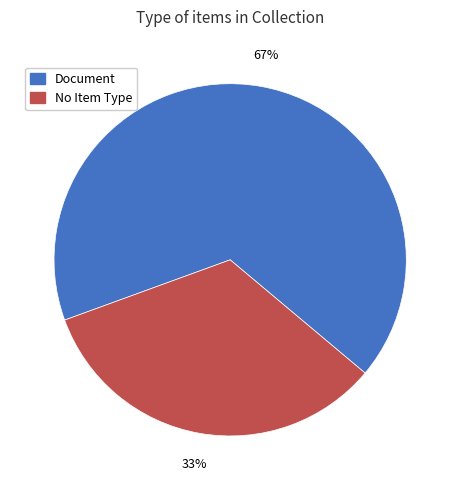

Count the number of slices in the pie.

2